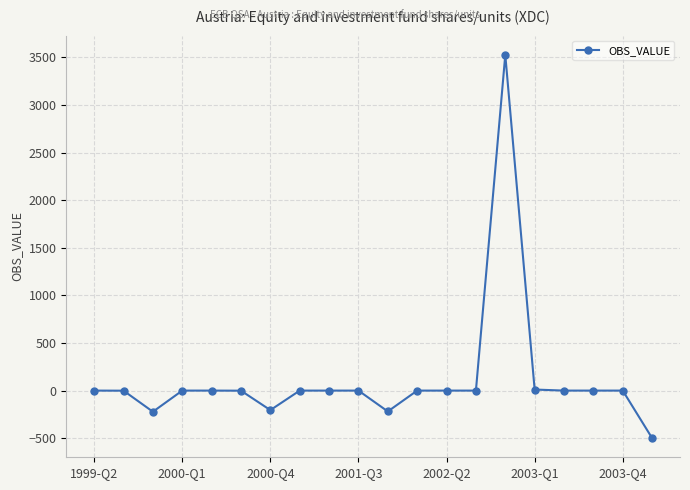

What is the maximum value shown in the chart?

3526